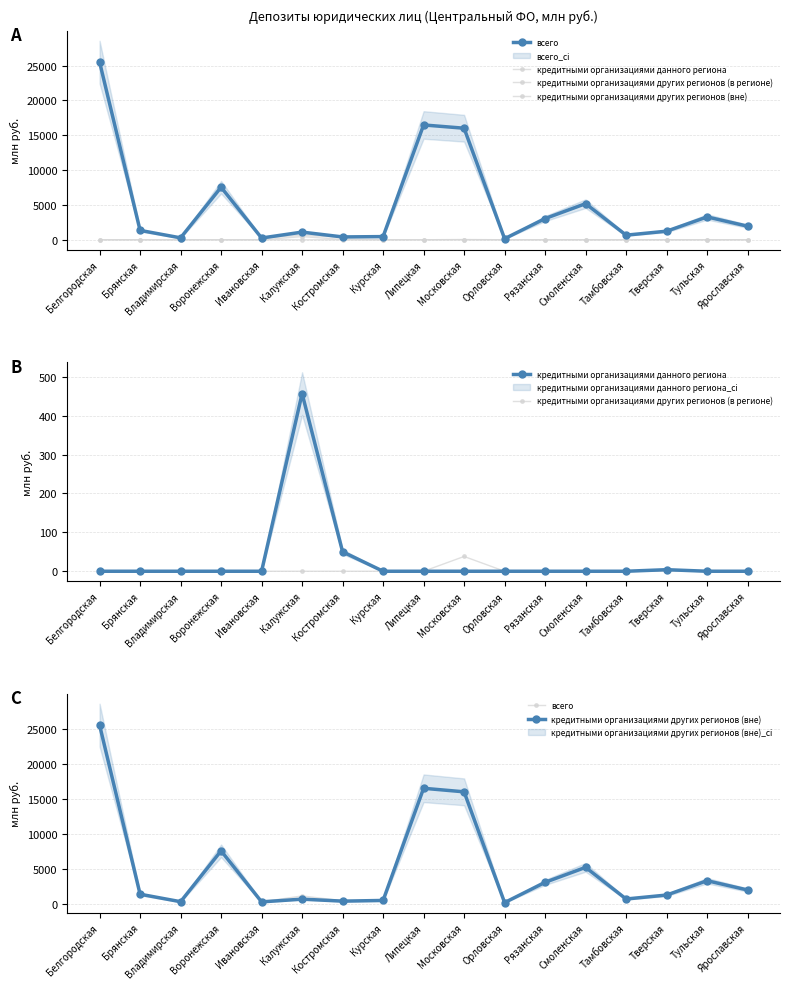

What is the label of the 9th point from the right?

Липецкая